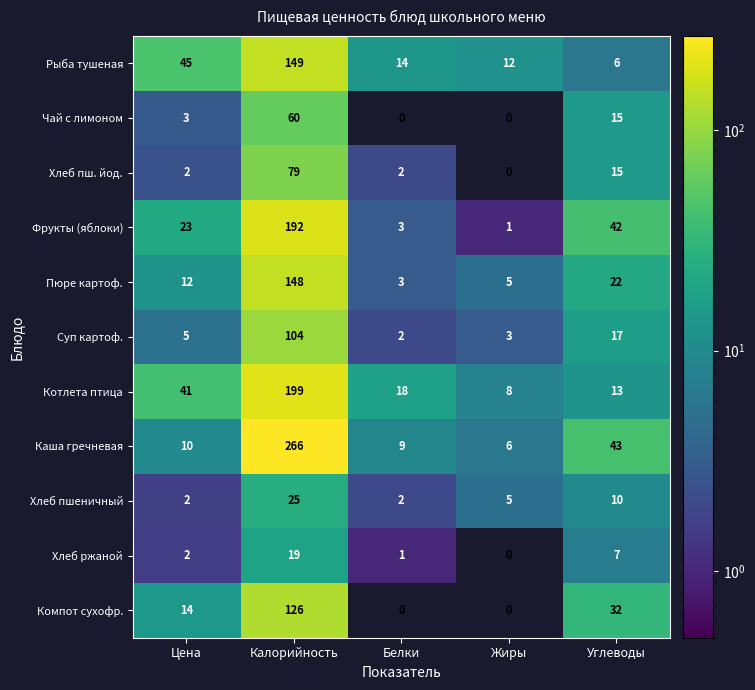

The value of Котлета птица at Белки is 32. True or false?

False